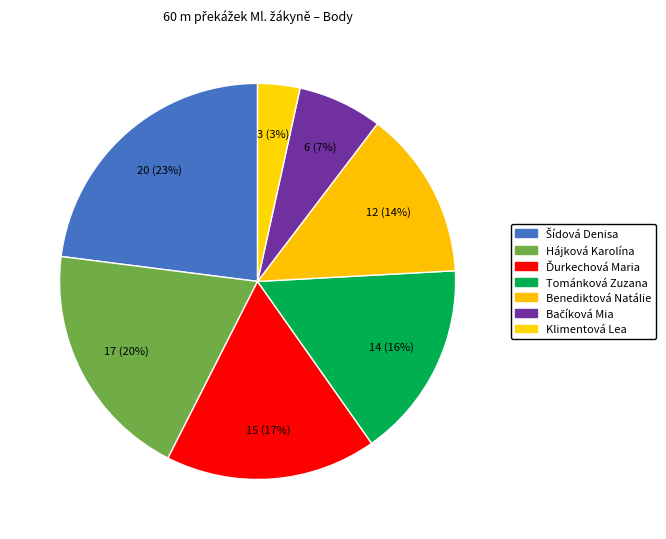

To the nearest percent, what is the difference between the largest and smallest slice percentages?

20%